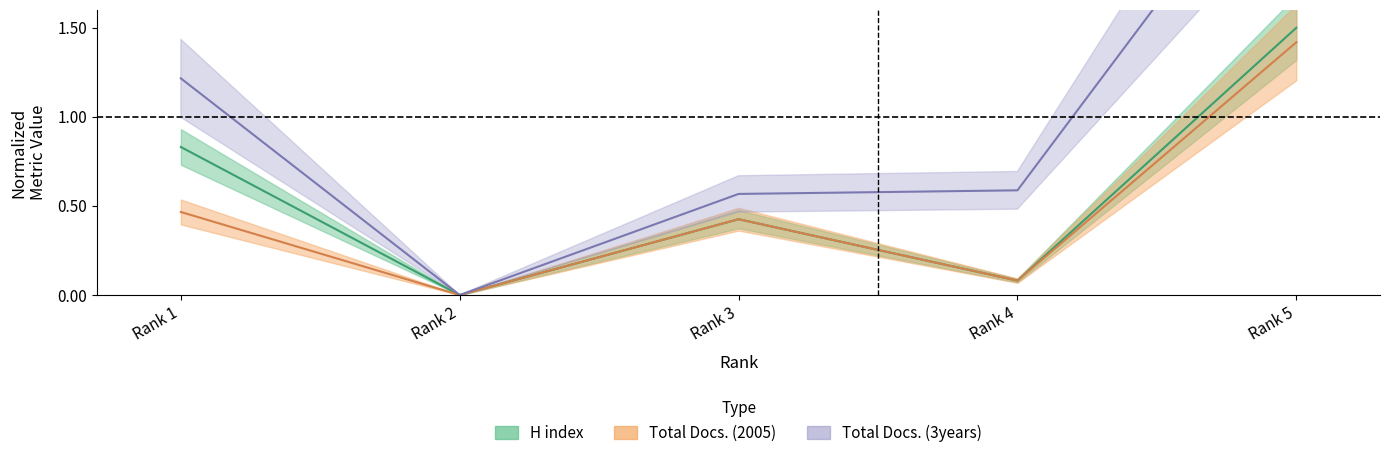

The Total Docs. (2005) series shows 1.4 at Rank 5. True or false?

True